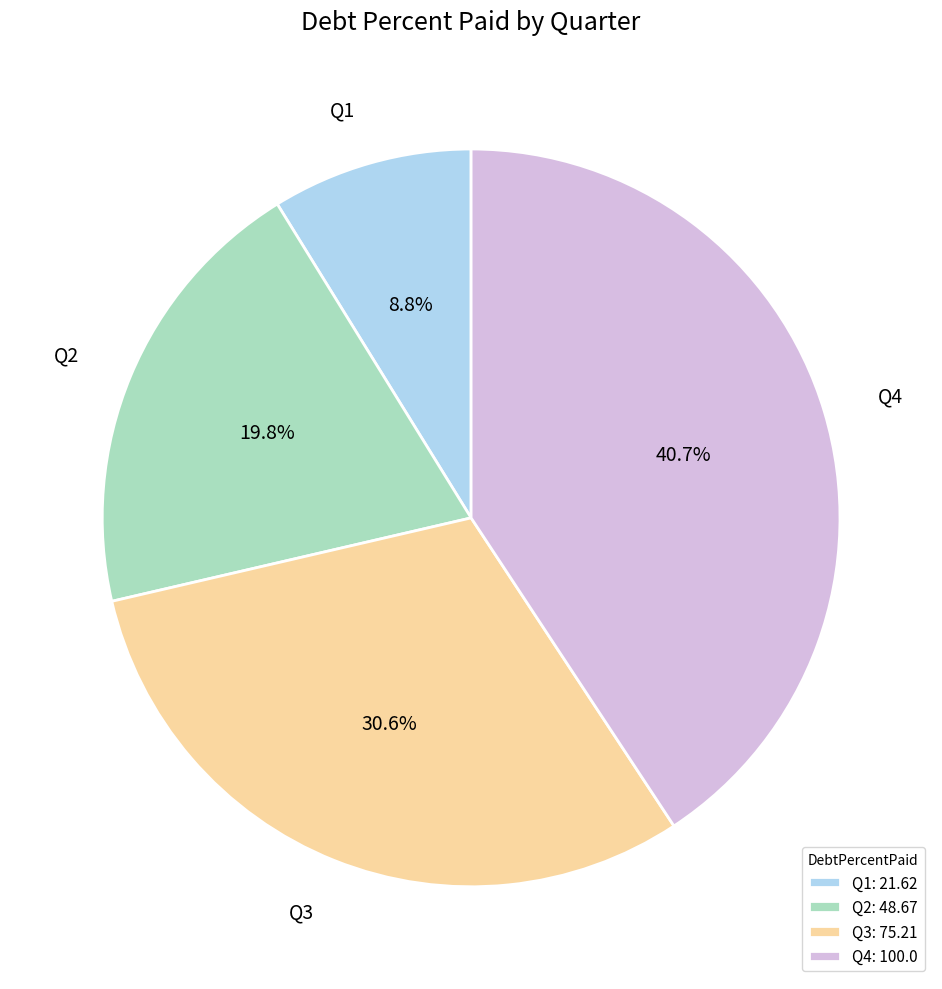

Is it true that Q1 is 3% of the pie?

False